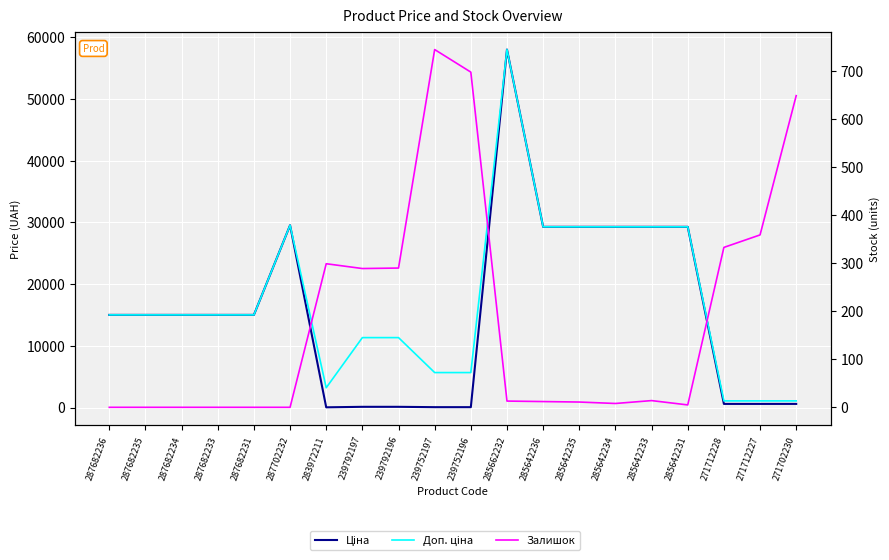

At which category does the chart reach its minimum across all series?

287682236